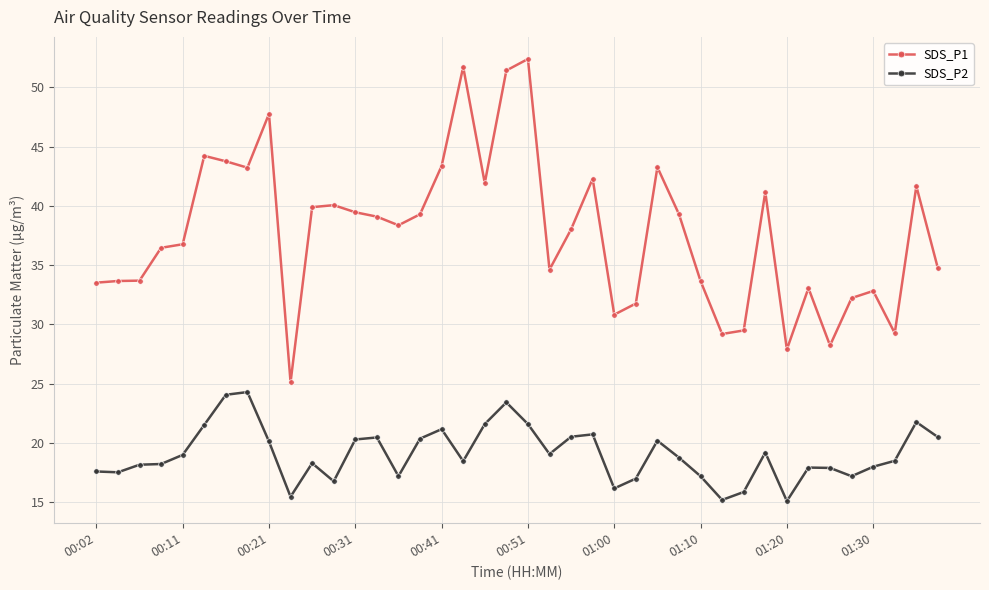

How many categories are shown in the chart?

40